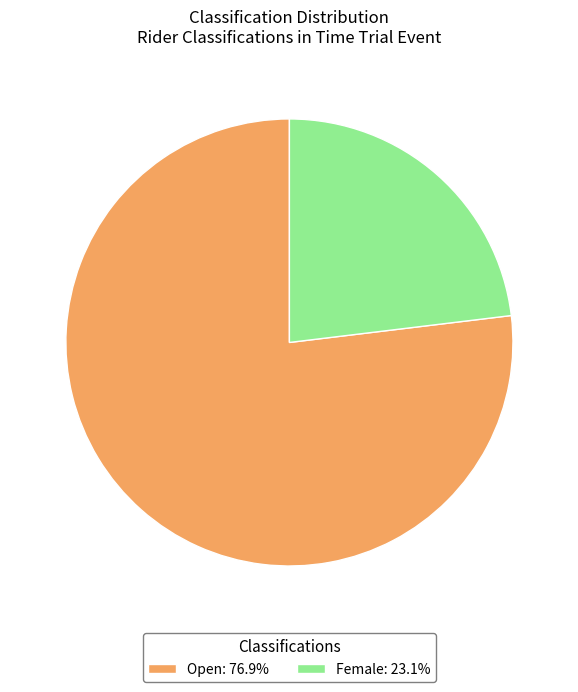

How many segments does this pie chart have?

2